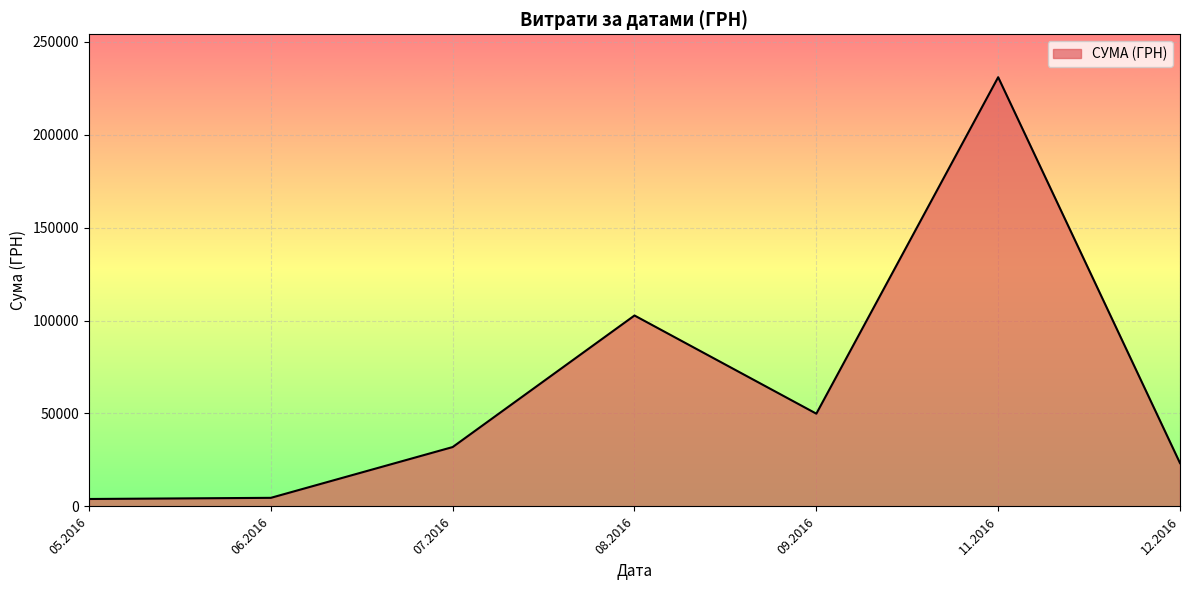

Which has a higher value, 07.2016 or 12.2016?

07.2016